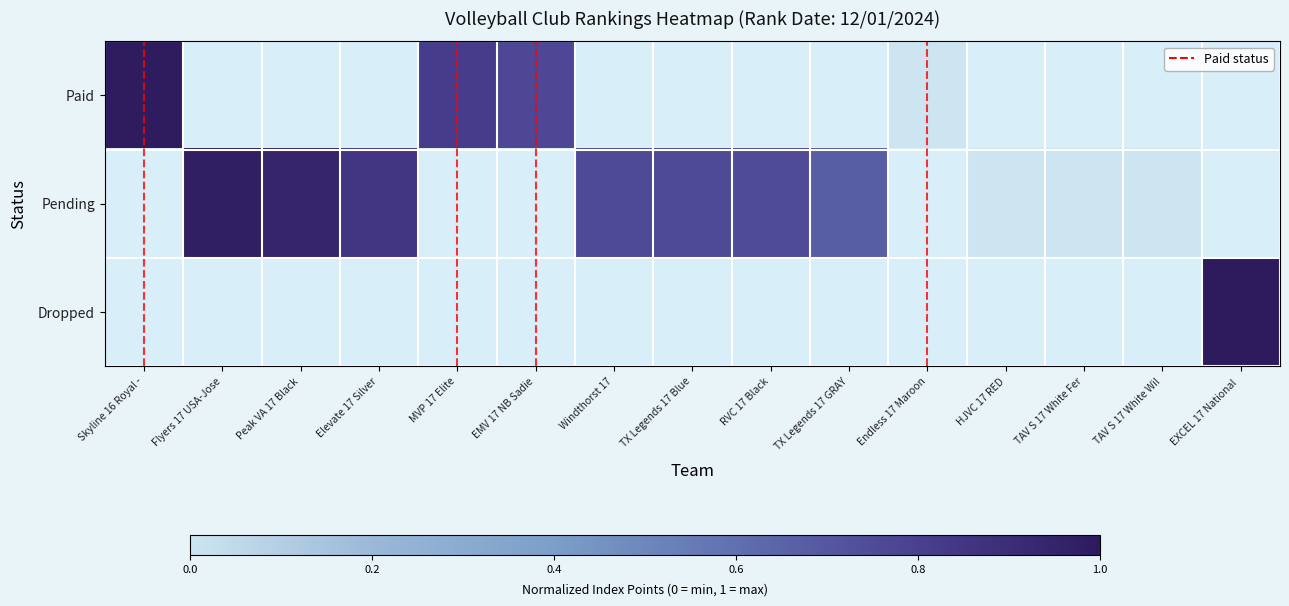

At which category does the chart reach its minimum across all series?

Endless 17 Maroon